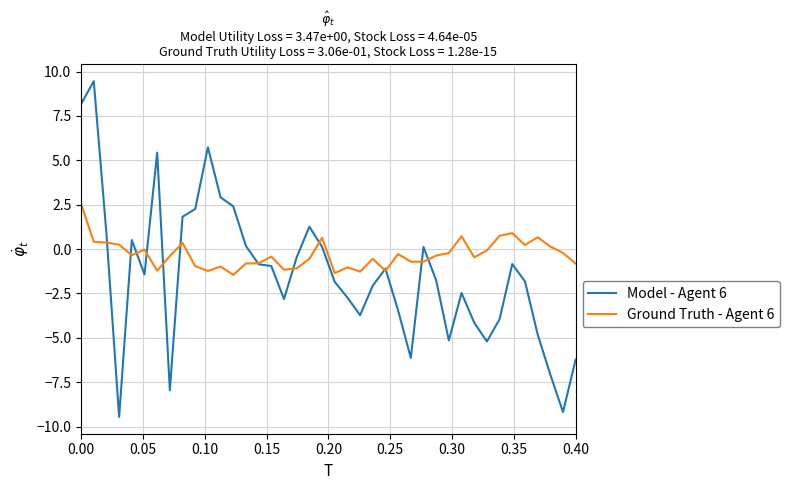

List the series in order of their overall mean, highest first.

Ground Truth - Agent 6, Model - Agent 6